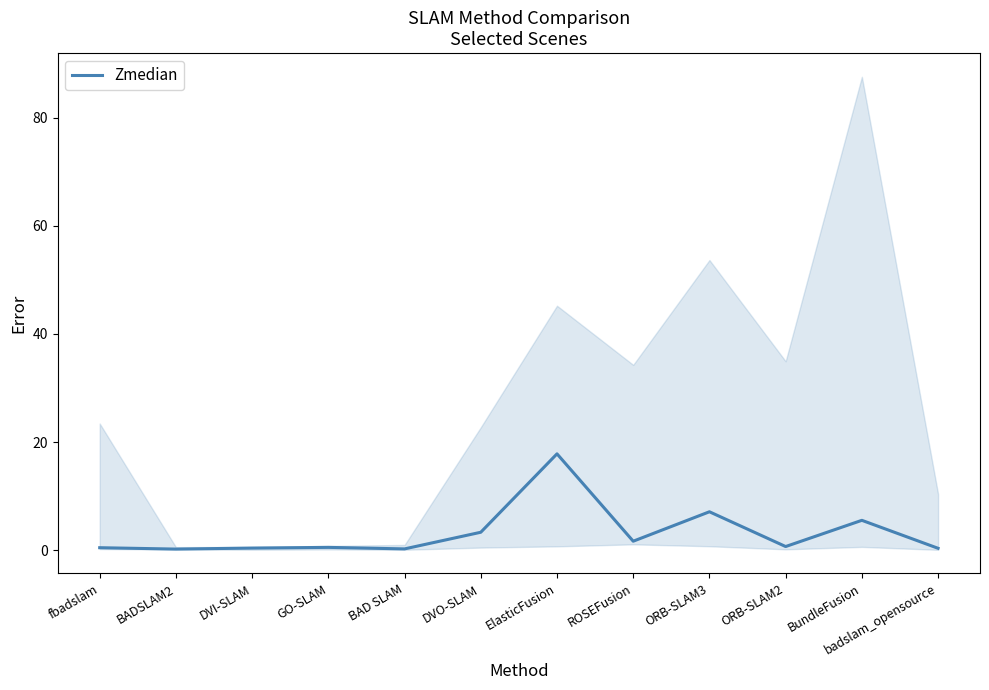

The chart shows a value of 0.3 at BADSLAM2. True or false?

False